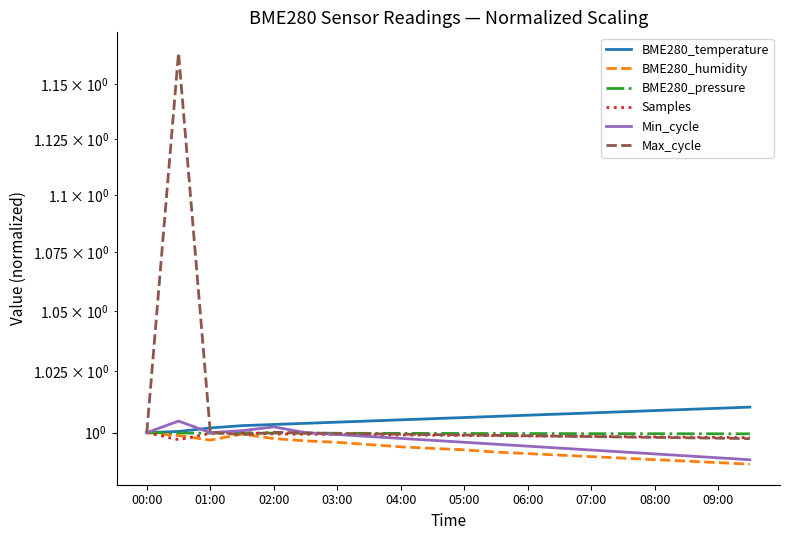

Is the value of BME280_pressure at 19 greater than the value of BME280_humidity at 08:00?

Yes